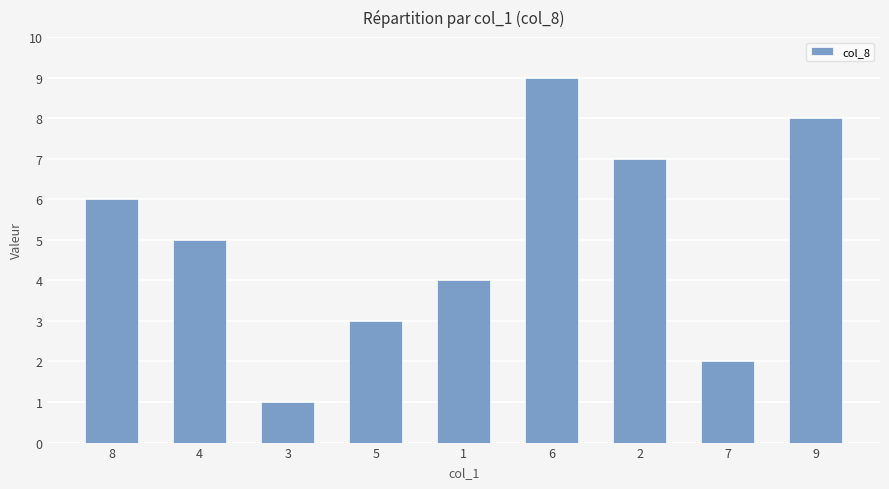

Between 6 and 2, which is larger?

6